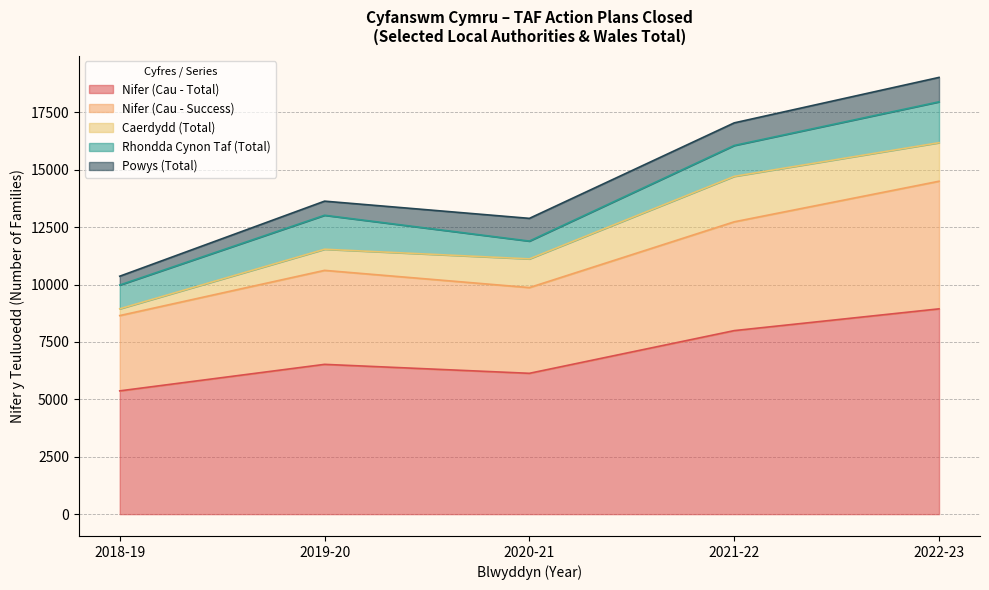

The value of Nifer (Cau - Total) at 2019-20 is 2965. True or false?

False